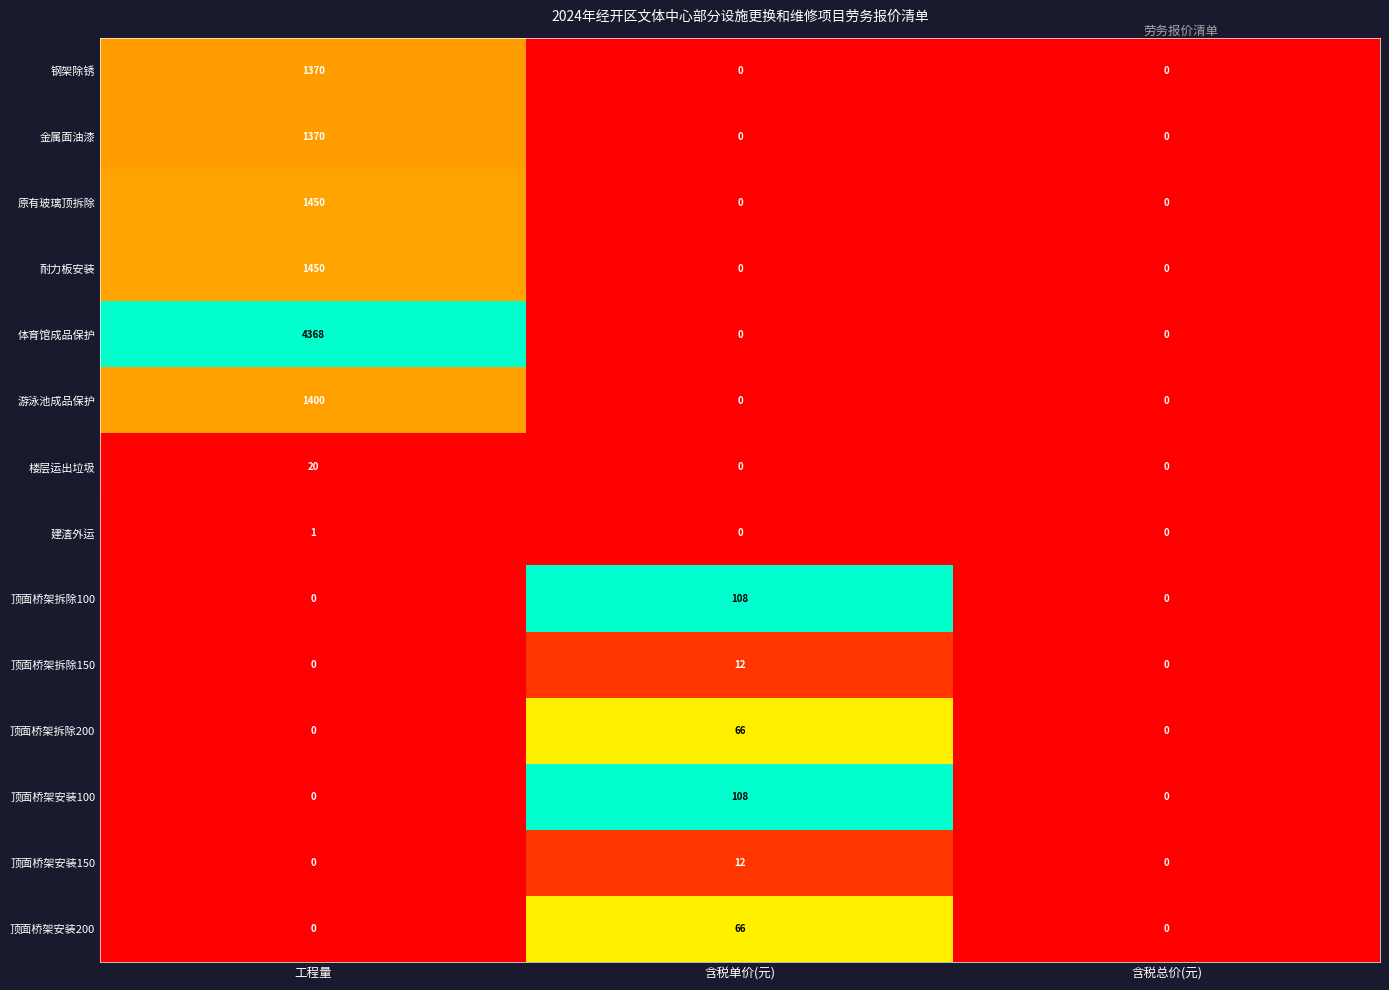

What is the average value of the 体育馆成品保护 series?

1456